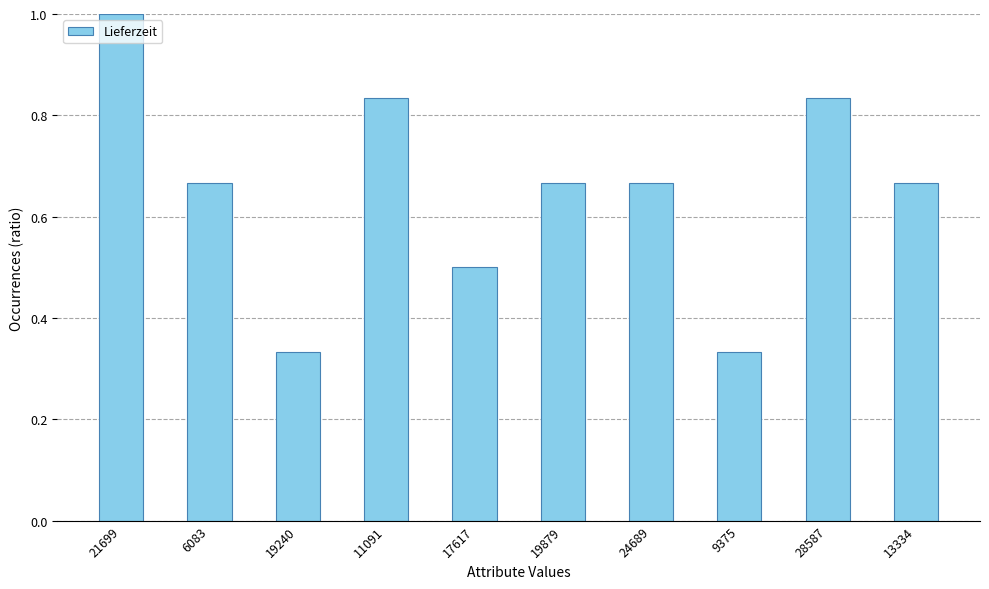

How many bars are there in total?

10